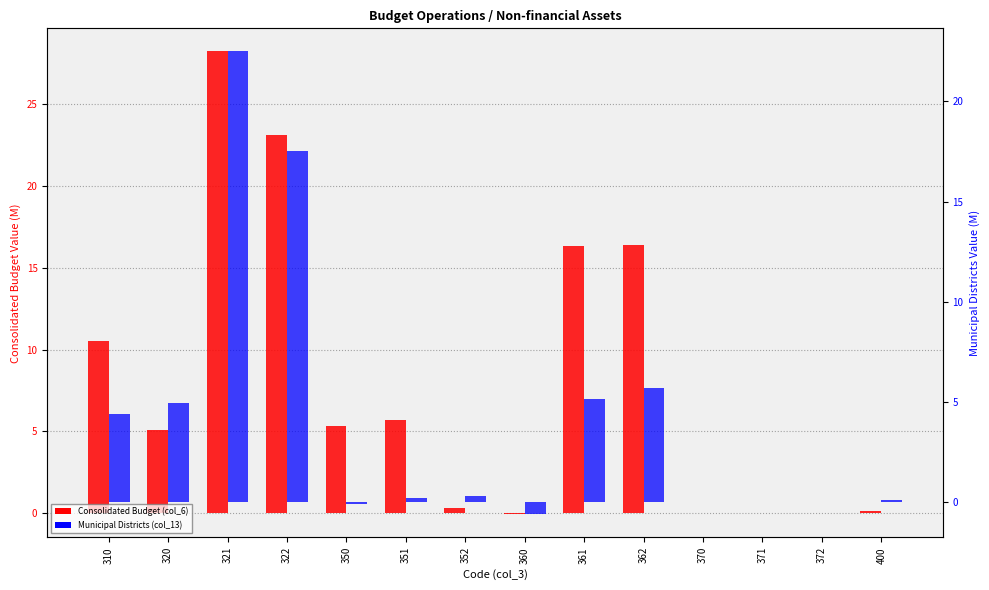

The Consolidated Budget (col_6) series shows 29.4 at 361. True or false?

False